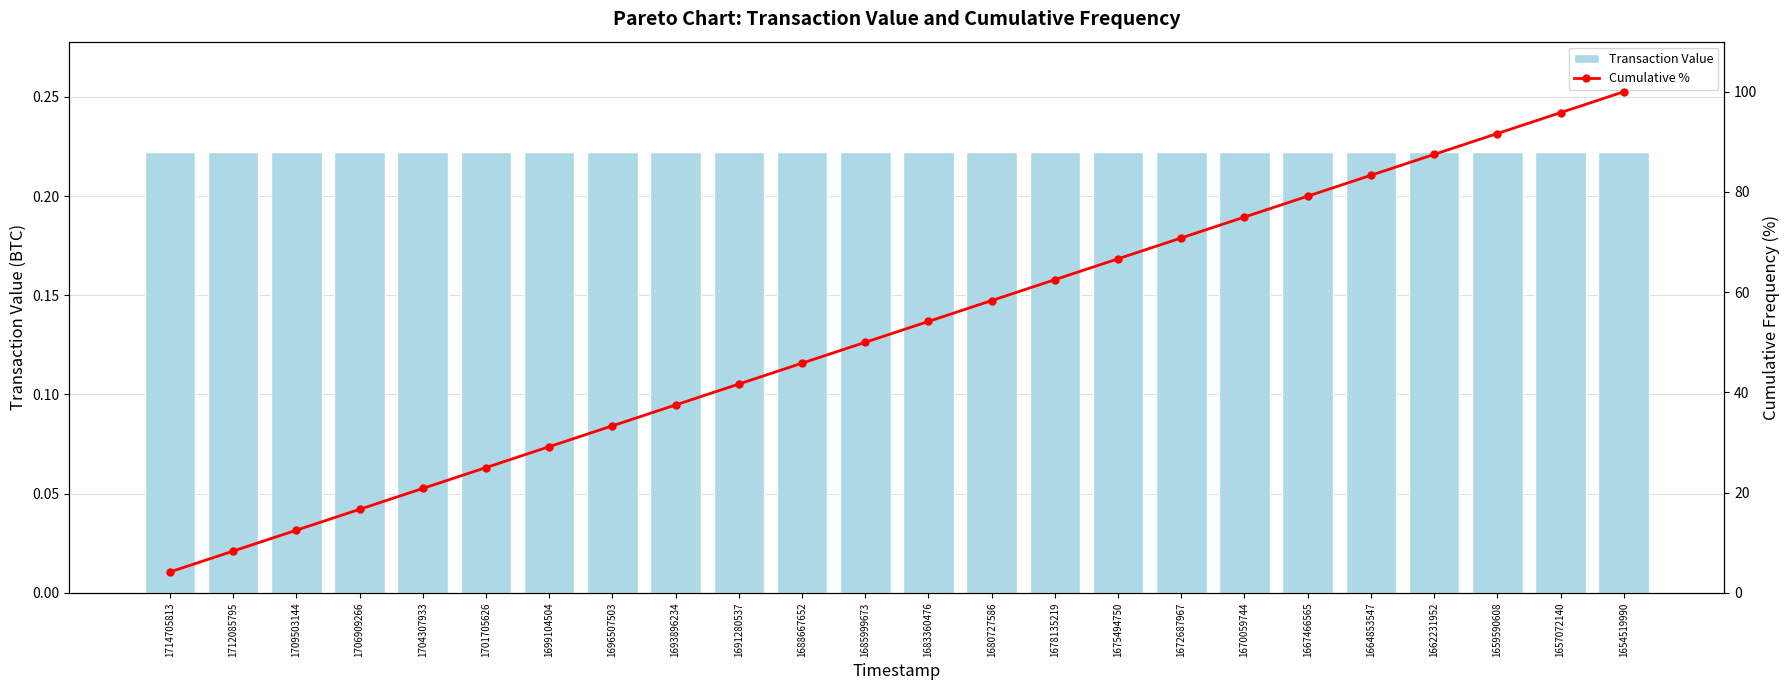

Which series has the largest range (max minus min)?

Cumulative %